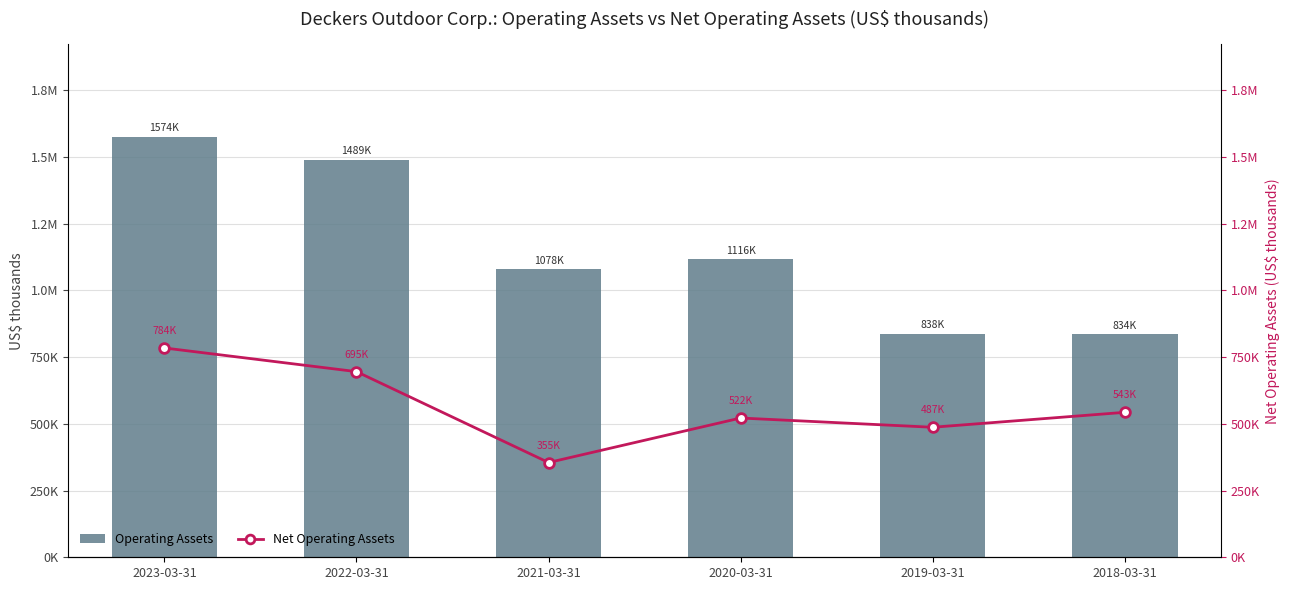

How many data points does each series have?

6